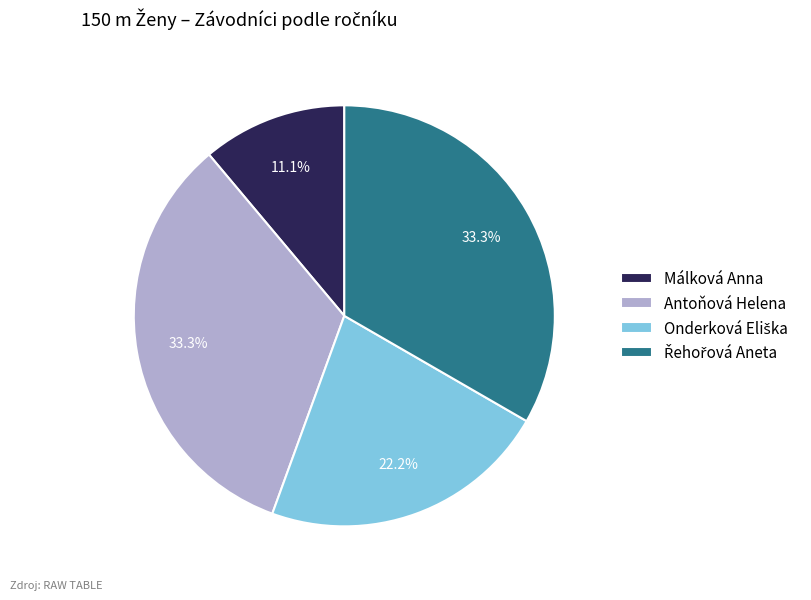

To the nearest percent, what is the average slice percentage?

25%